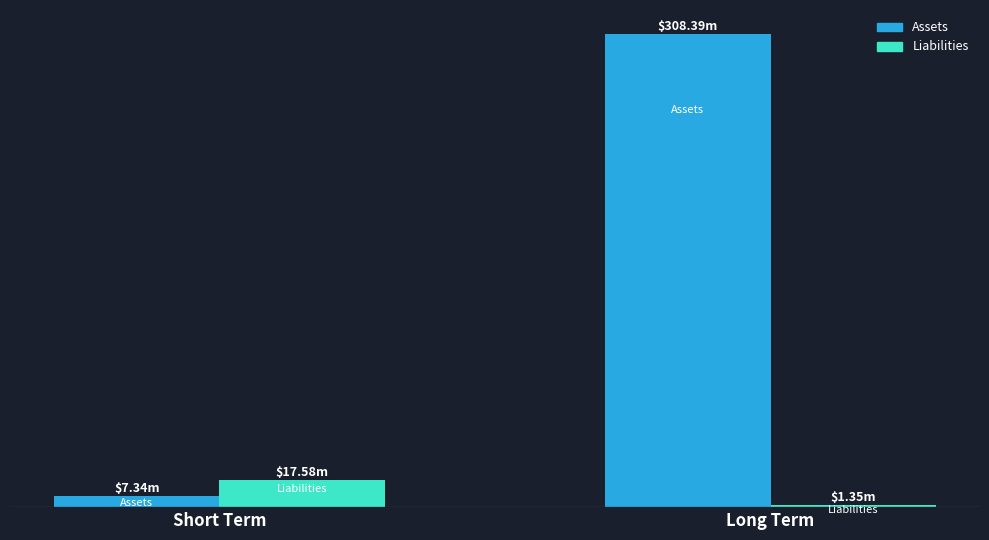

Reading right to left, transcribe all the data shown in this chart.

Assets: Long Term=308.4	Short Term=7.3
Liabilities: Long Term=1.4	Short Term=17.6